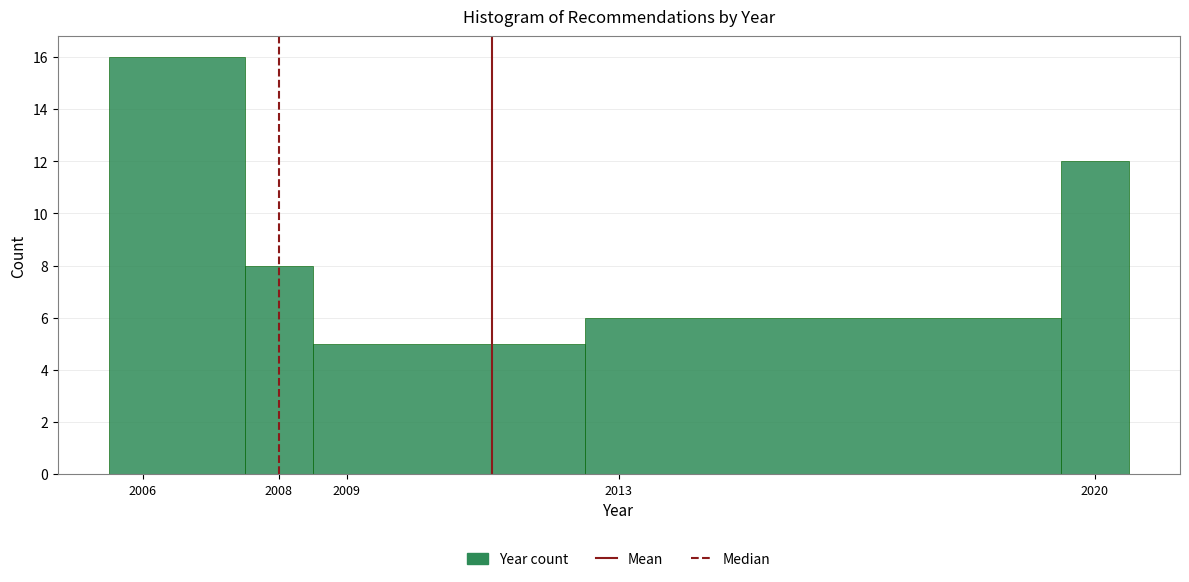

How tall is the bar that spans 2008.5 to 2012.5 on the x-axis? The values are not printed on the chart, so give them approximately, as read against the axis.

5